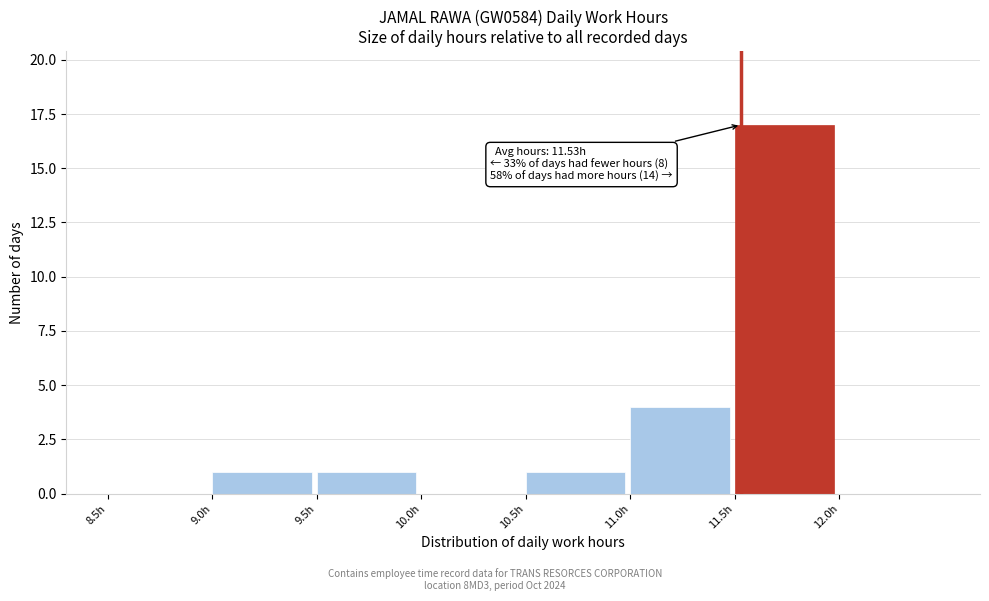

Which range on the x-axis has the tallest bar?

11.5 to 12.0